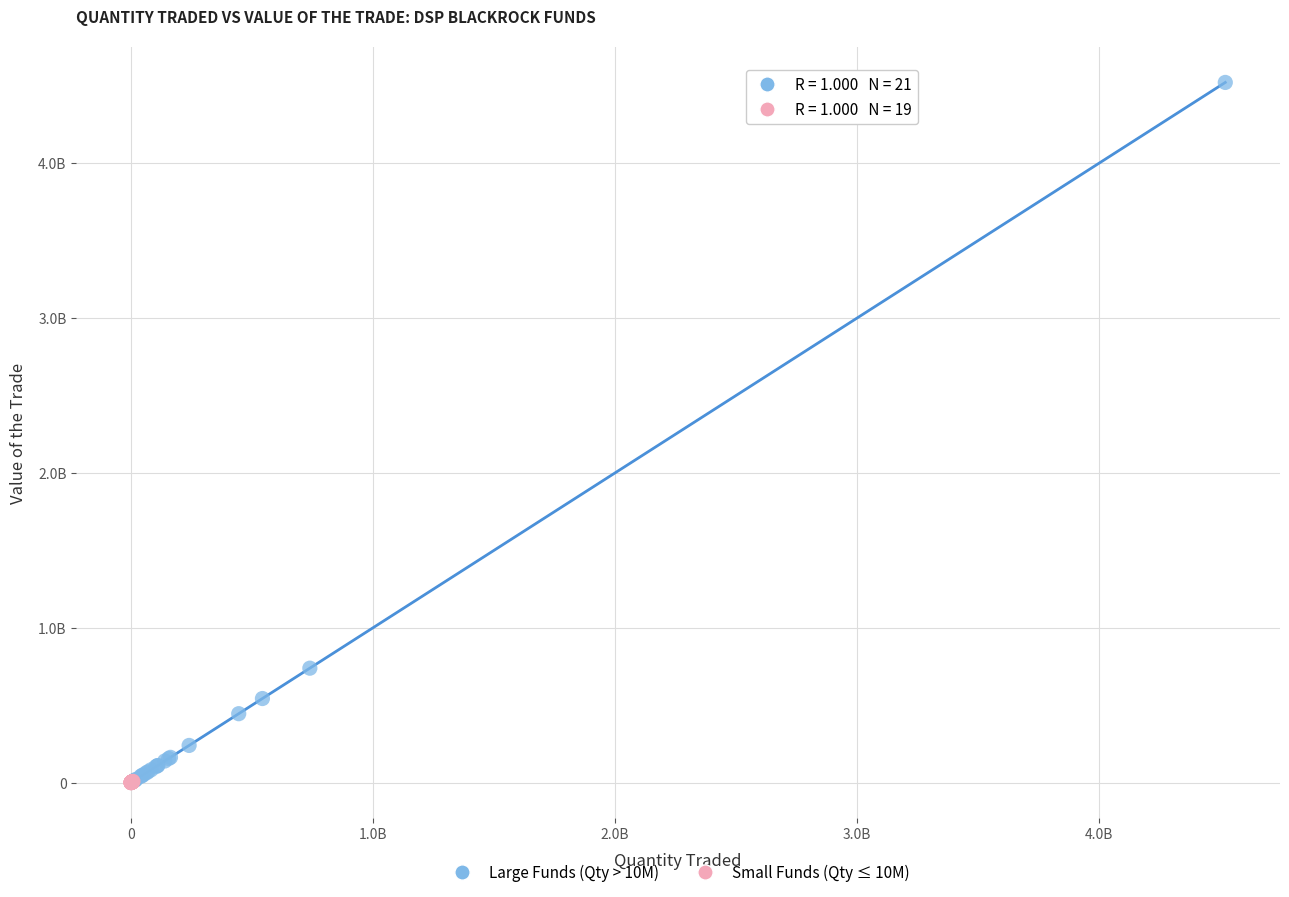

What are all the series names shown in the legend?

Large Funds (Qty > 10M), Small Funds (Qty ≤ 10M)